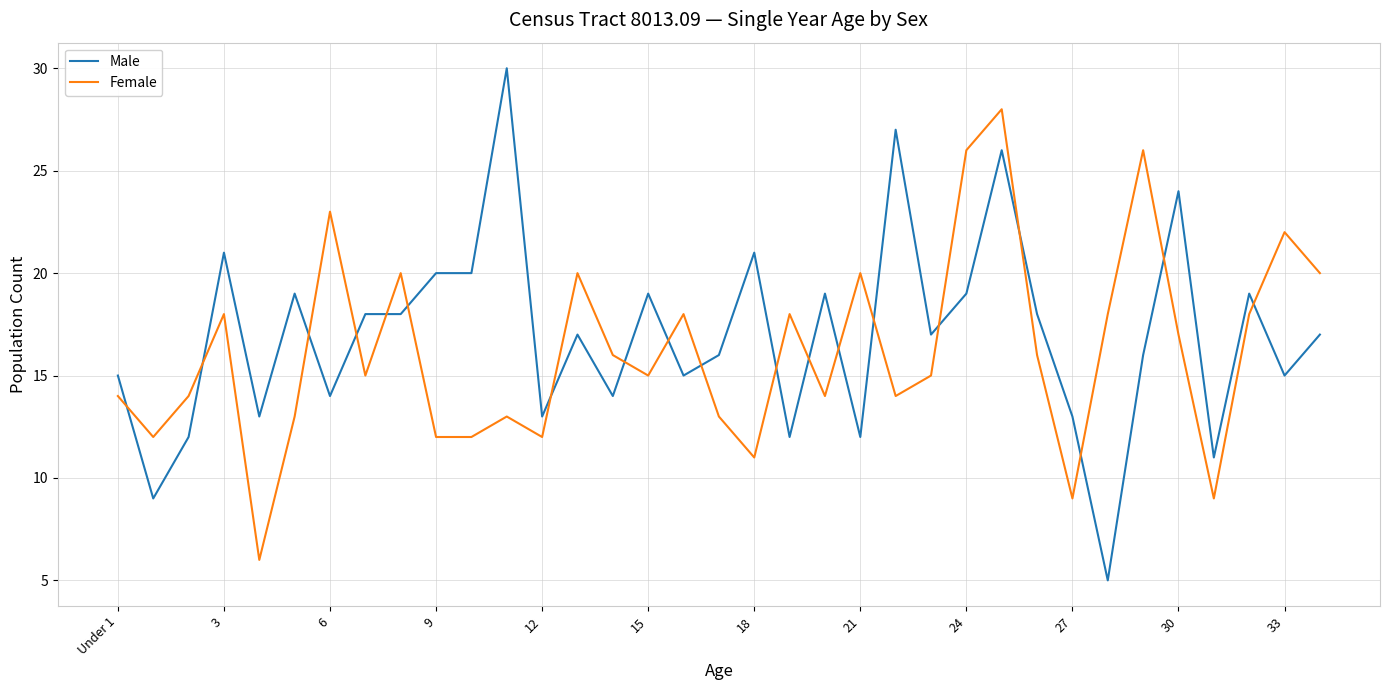

List the series in order of their peak value, lowest first.

Female, Male